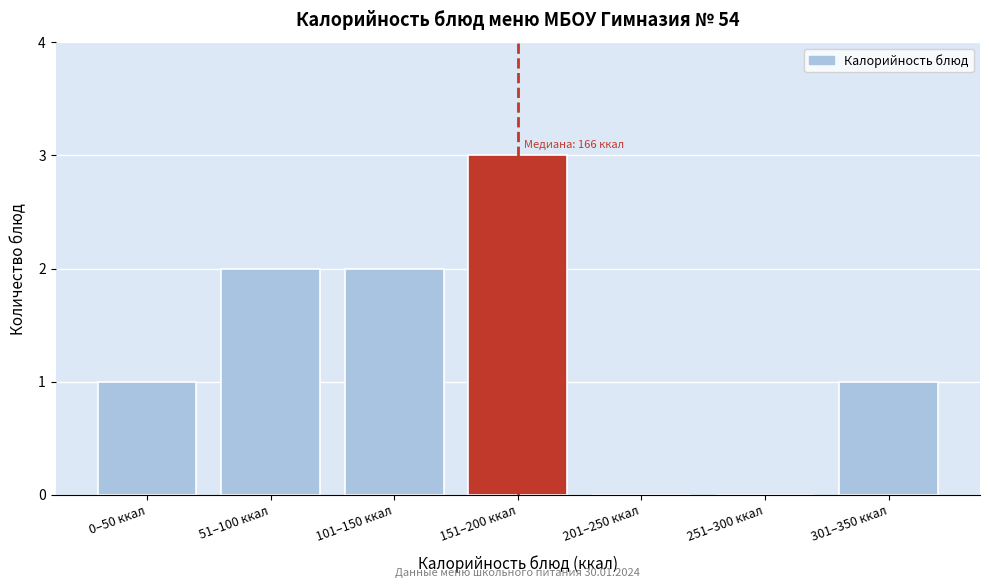

Reading left to right, list all the values displayed in this chart.

0–50 ккал=1	51–100 ккал=2	101–150 ккал=2	151–200 ккал=3	201–250 ккал=0	251–300 ккал=0	301–350 ккал=1